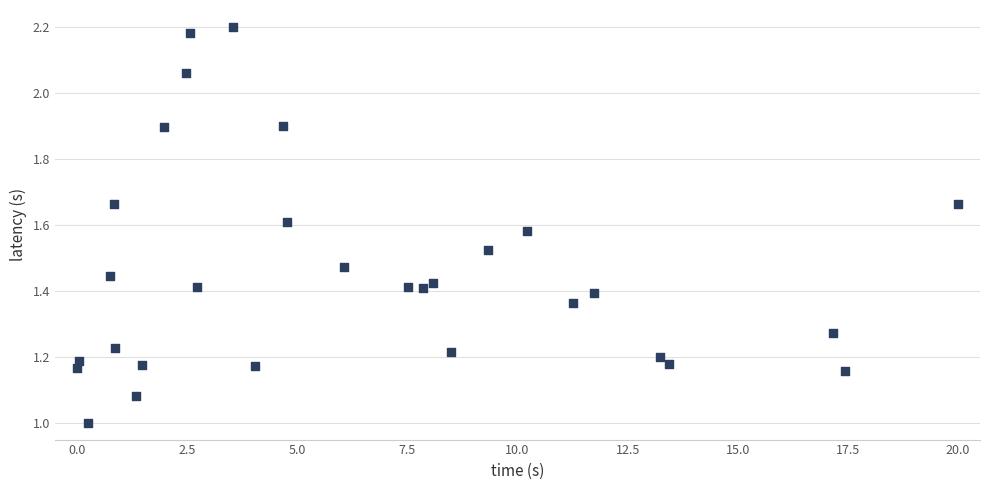

What is the range of X values (max minus min)?

20.0